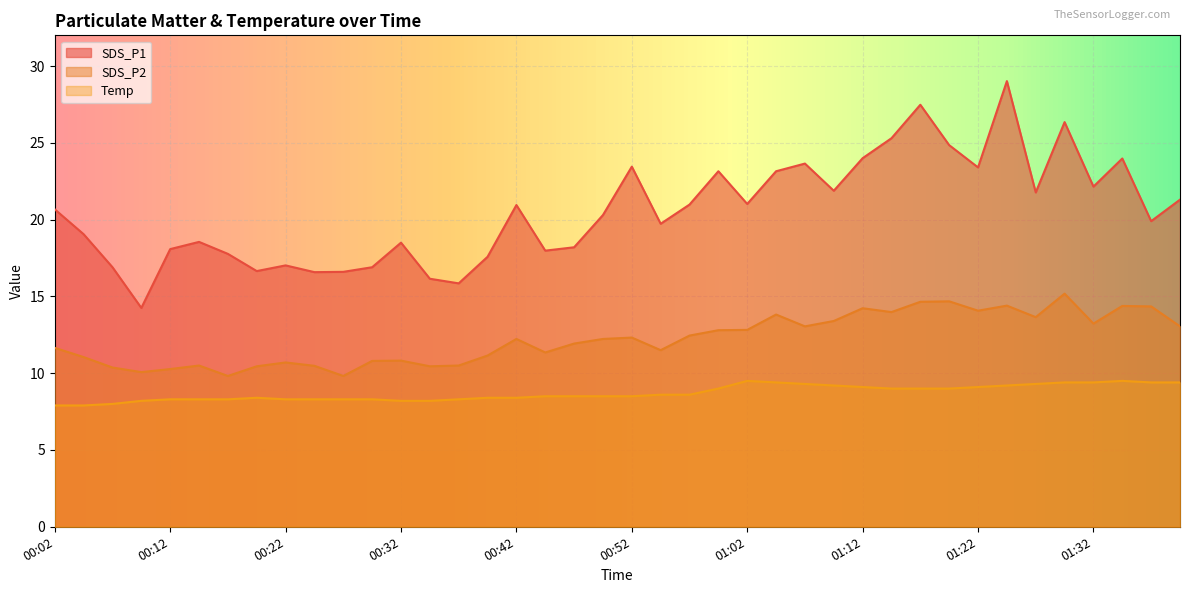

What is the difference between the highest and lowest values at 00:27?

8.3